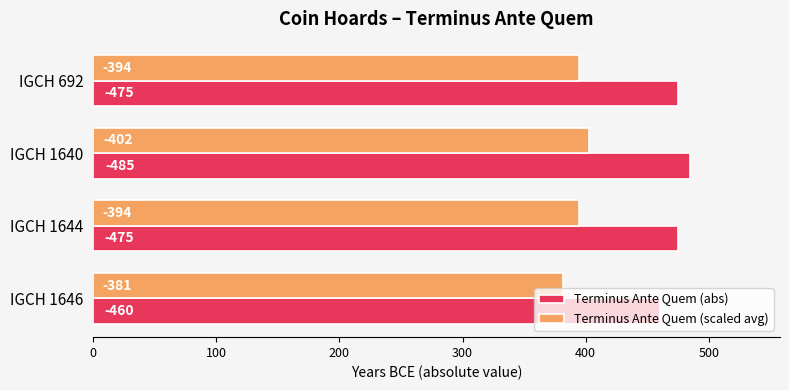

Rank the series by their maximum value, from lowest to highest.

Terminus Ante Quem (scaled avg), Terminus Ante Quem (abs)